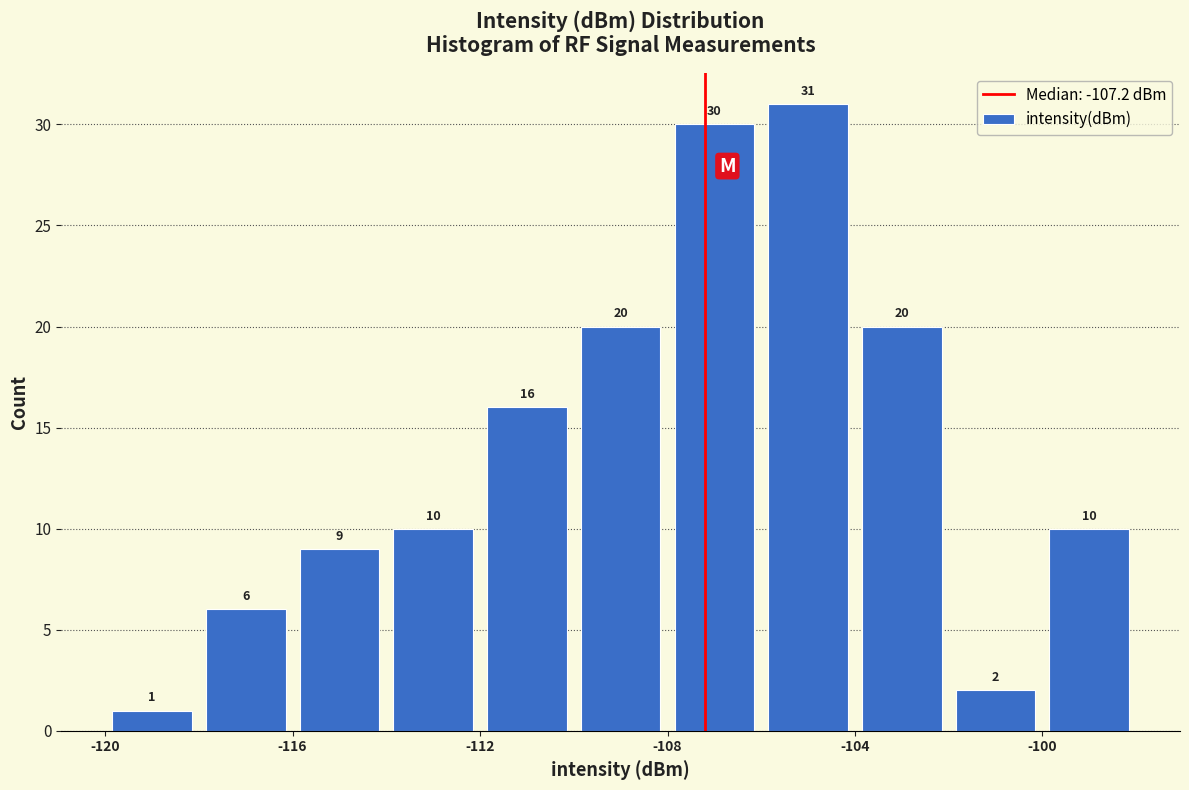

Reading left to right, transcribe this chart: for each bar, give the range it covers on the x-axis and its height.

-120 to -118: 1
-118 to -116: 6
-116 to -114: 9
-114 to -112: 10
-112 to -110: 16
-110 to -108: 20
-108 to -106: 30
-106 to -104: 31
-104 to -102: 20
-102 to -100: 2
-100 to -98: 10